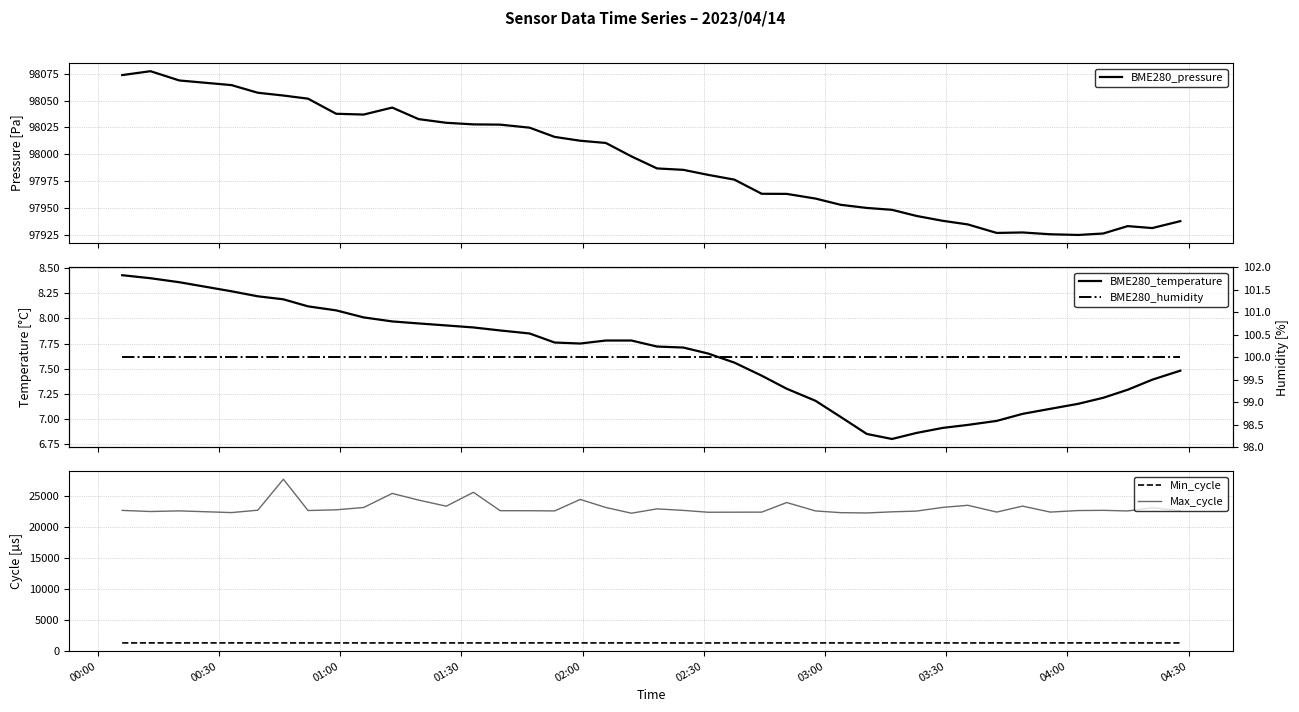

What is the difference between the maximum and second lowest values in the BME280_pressure series?

152.3